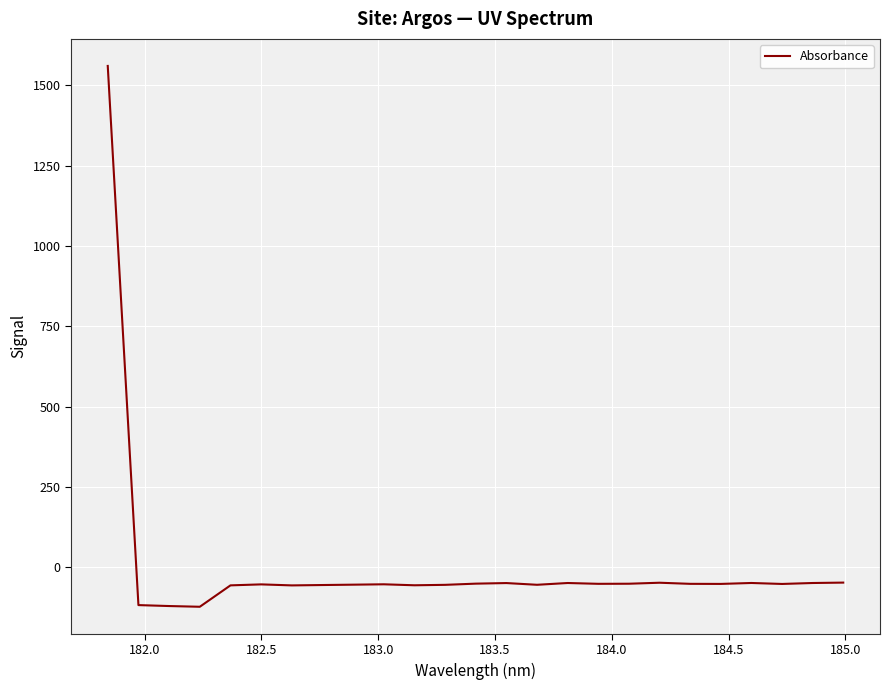

How many negative values are there?

24